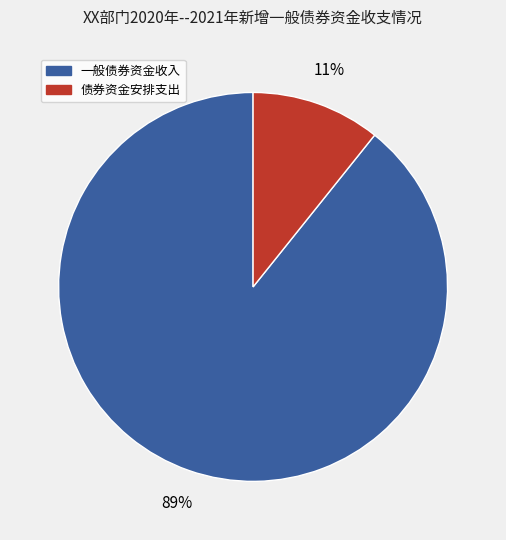

Rank the categories by value from lowest to highest.

债券资金安排支出, 一般债券资金收入